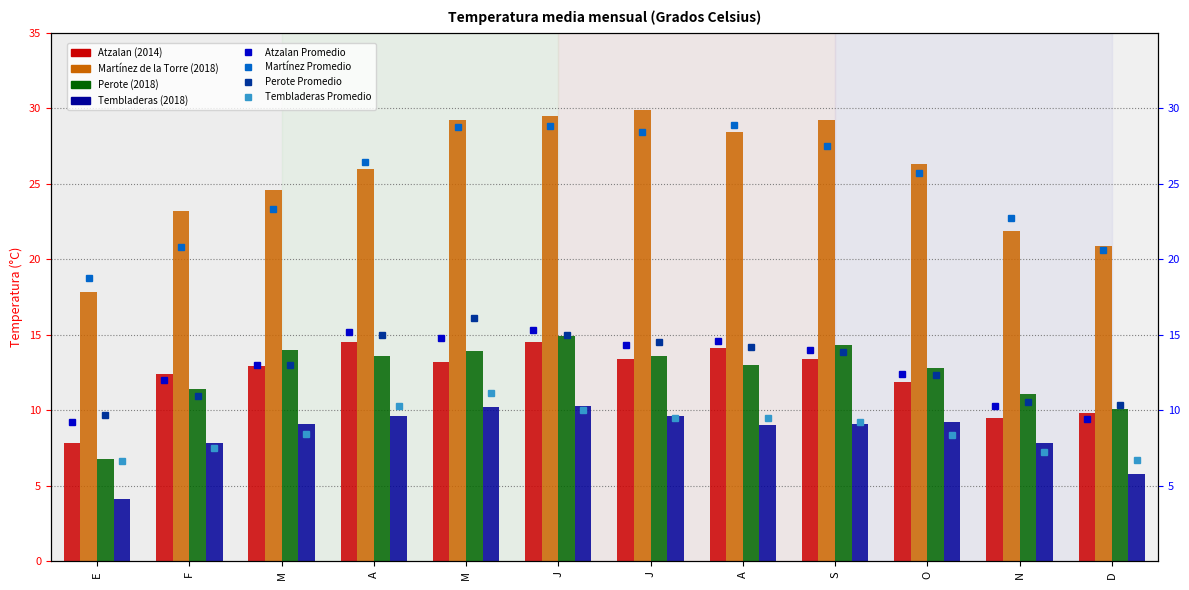

What is the value of the Atzalan (2014) bar at the 4th from the left?

14.5